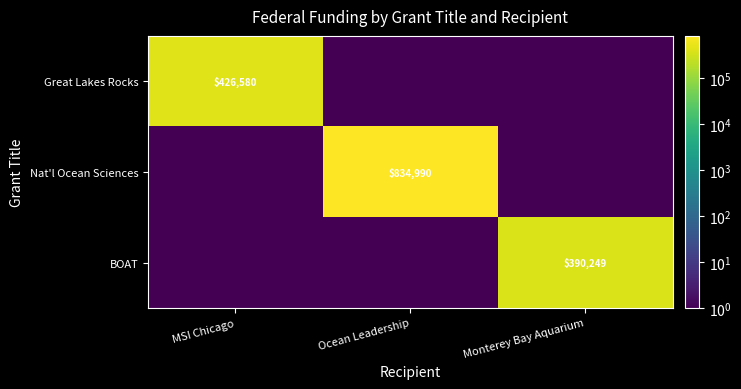

At how many categories does at least one series exceed 640914?

1